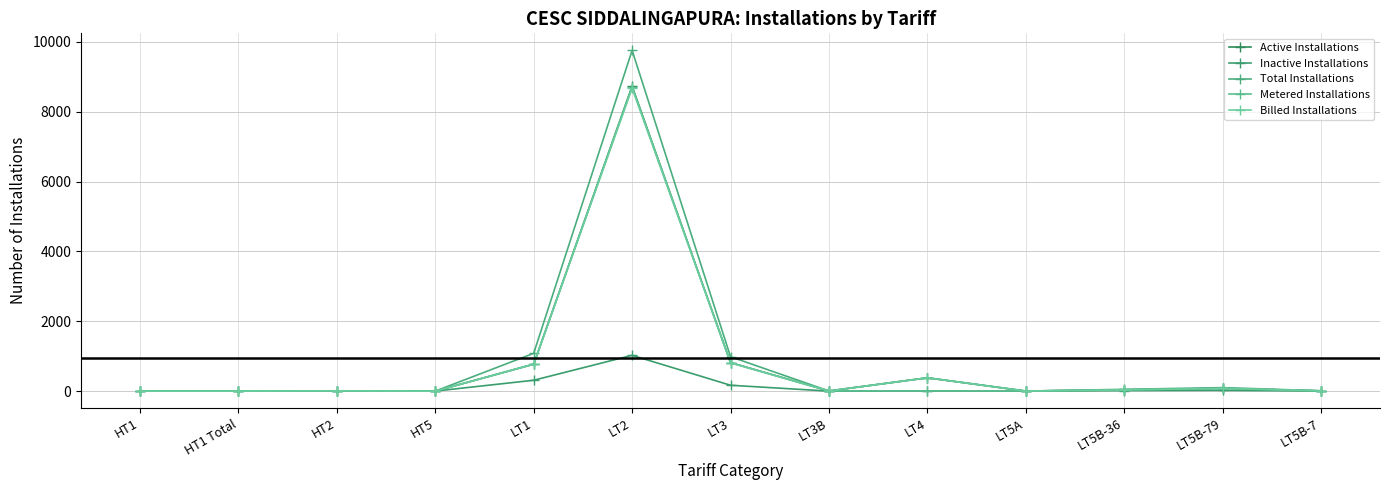

Between LT2 and LT5A, which series saw the biggest shift?

Total Installations